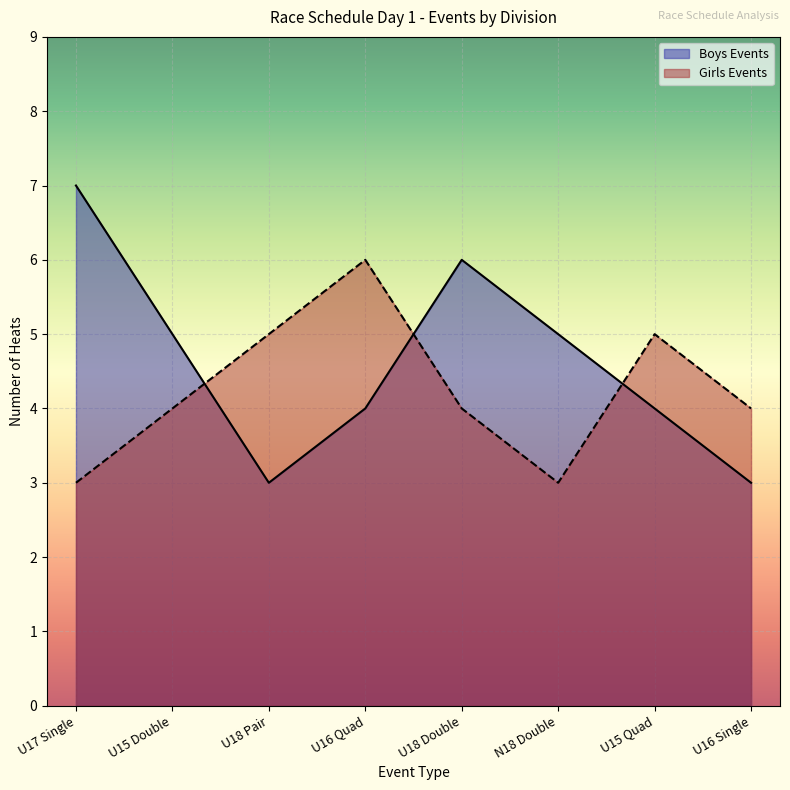

At which category does Girls Events reach its first local valley?

N18 Double